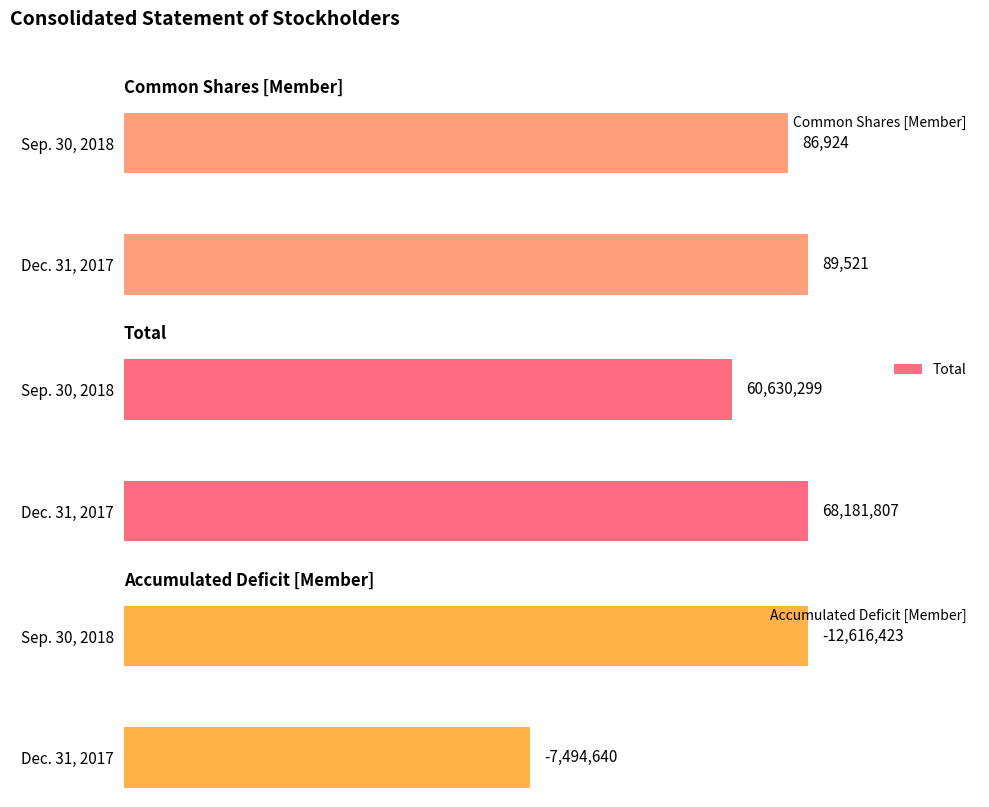

Does the chart contain any negative values?

No